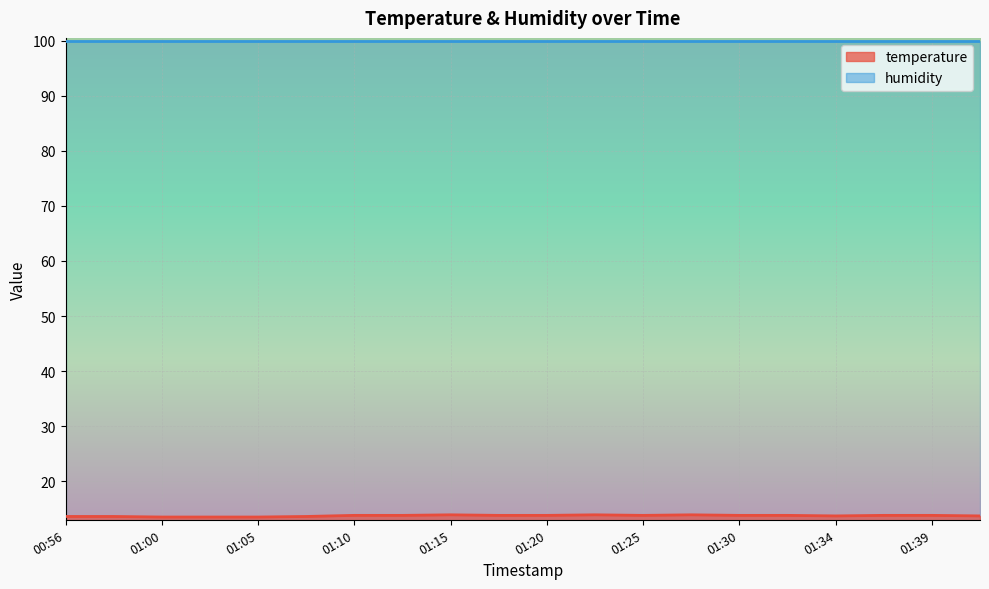

List the labels in order of value, largest first.

01:15, 01:22, 01:27, 01:10, 01:13, 01:17, 01:20, 01:25, 01:30, 01:32, 01:37, 01:39, 01:34, 01:42, 00:56, 00:58, 01:08, 01:00, 01:03, 01:05